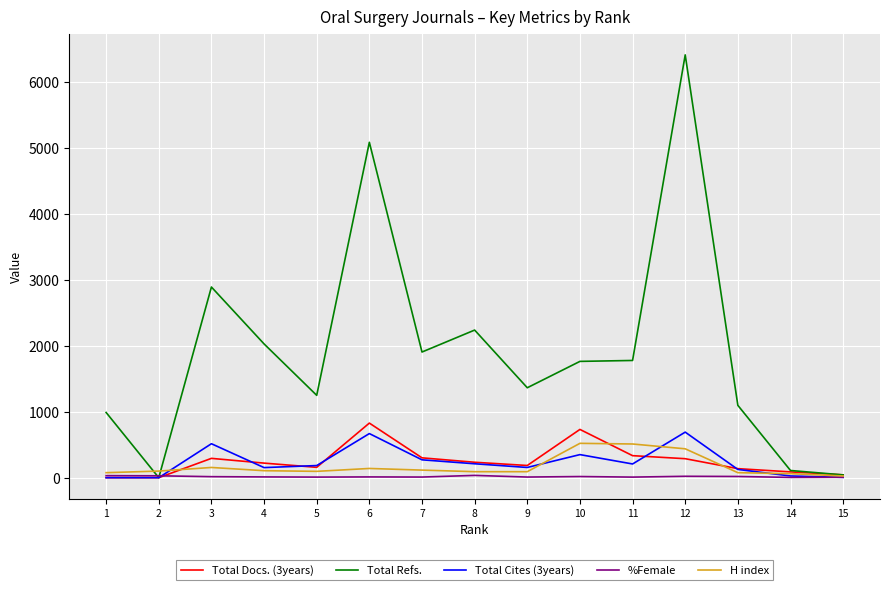

How many categories are shown in the chart?

15